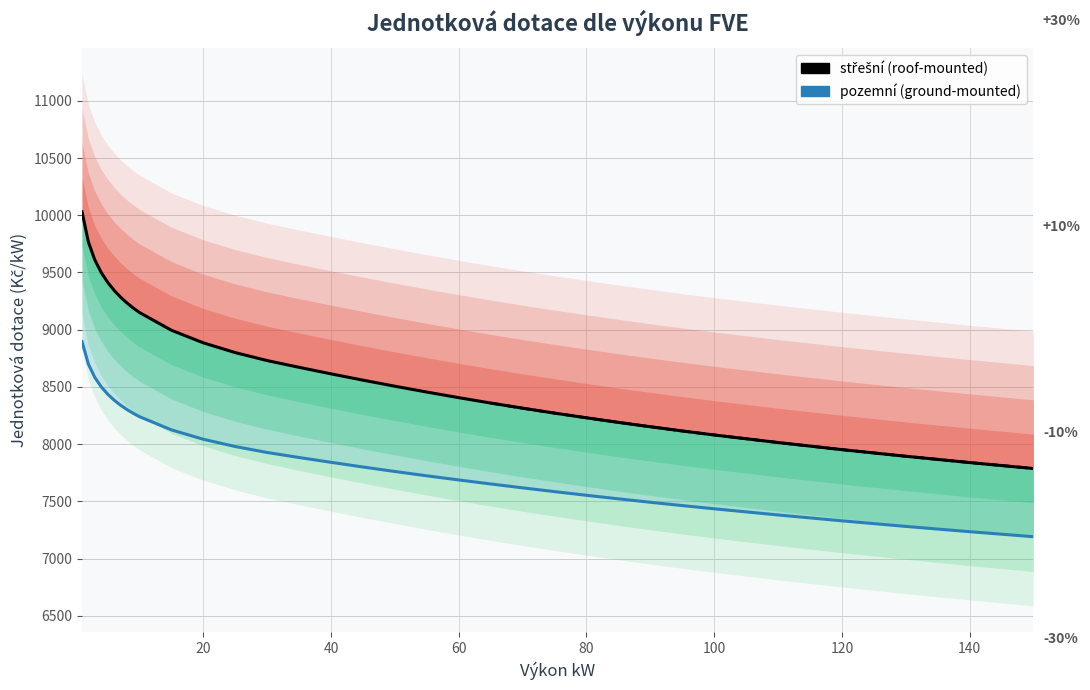

Count the number of data series in this chart.

2